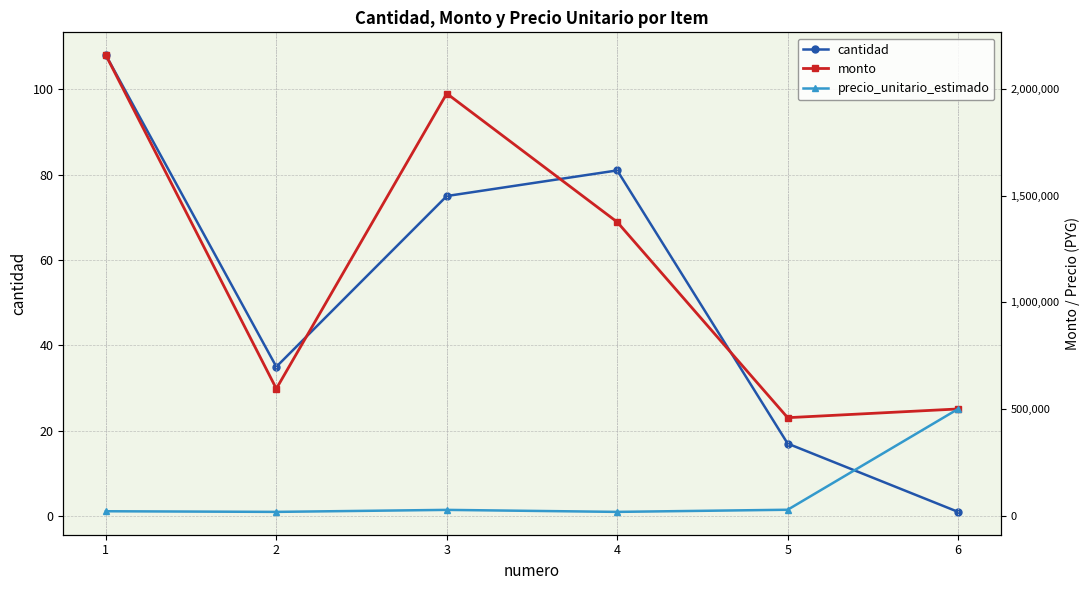

What is the total value across all series at 5?

486017